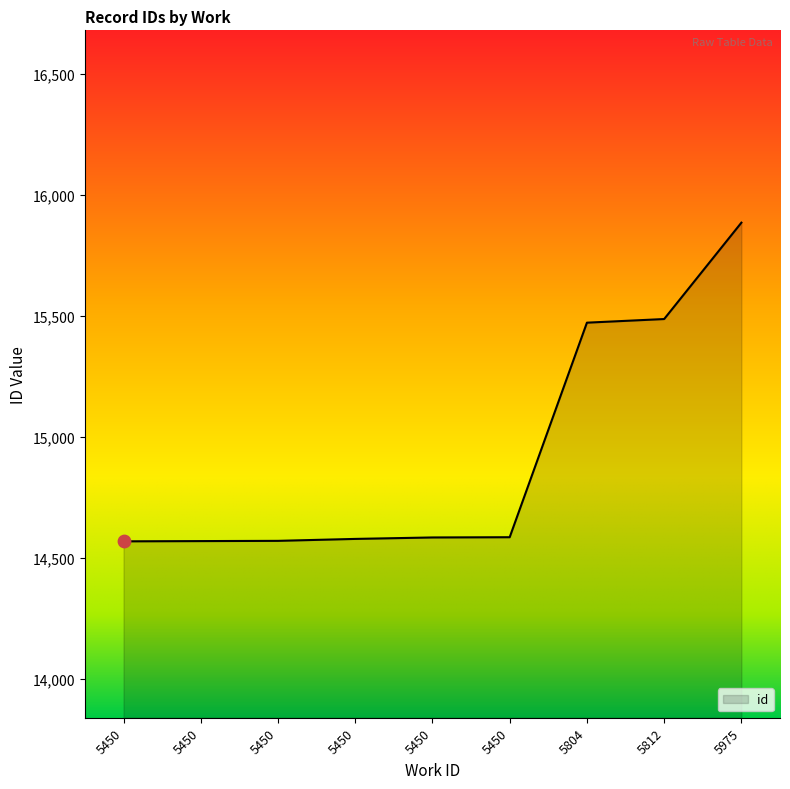

What is the change in value from 5450 to 5812?

+917